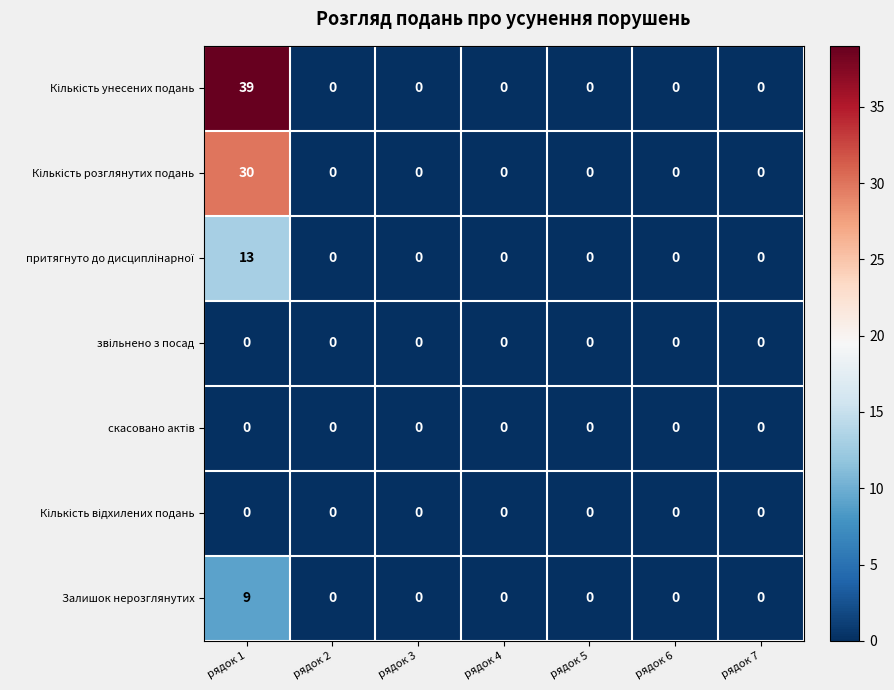

Count the Залишок нерозглянутих values in the range 0 to 1.

6